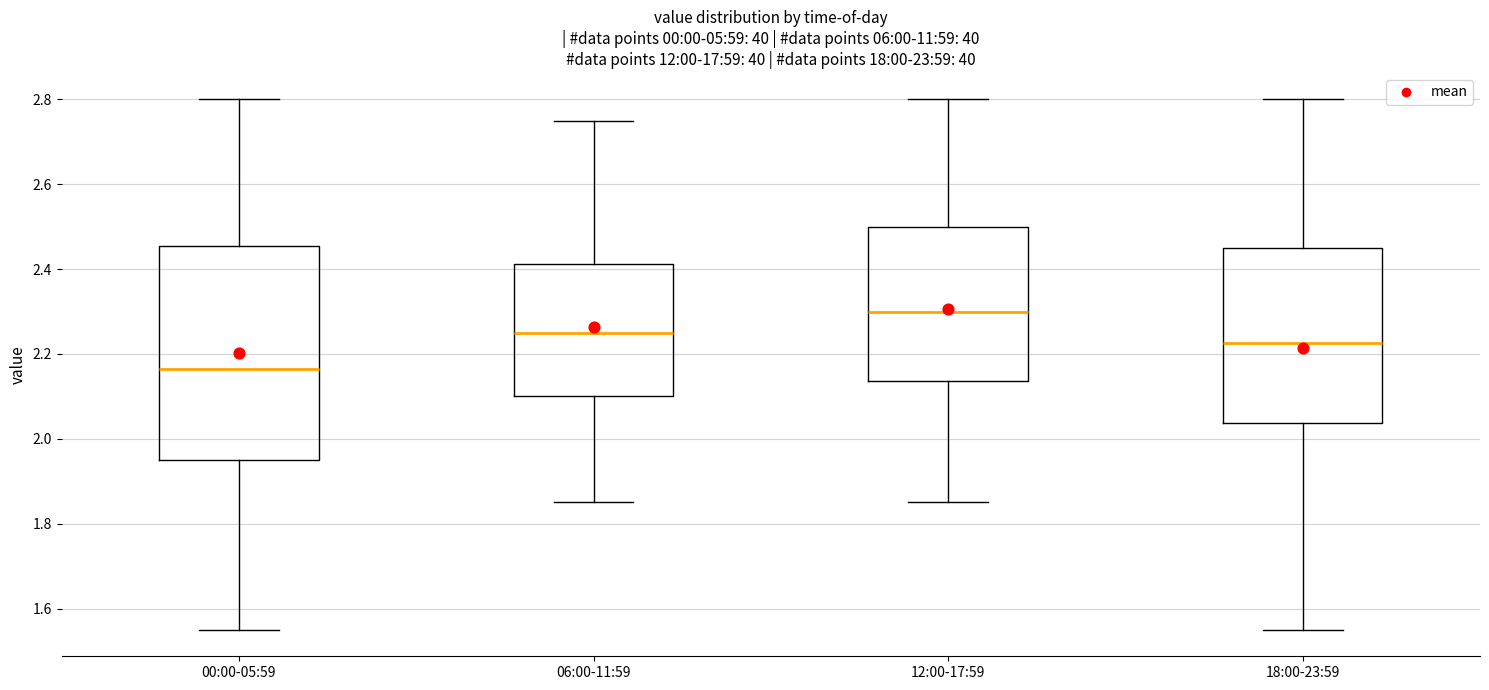

Reading left to right, read every box against the y-axis: the position of its median line, the range the box covers, and the ends of its whiskers. The values are not printed on the chart, so give them approximately, as read against the axis.

00:00-05:59: median 2.16, box 1.96 to 2.46, whiskers 1.56 to 2.80
06:00-11:59: median 2.26, box 2.10 to 2.42, whiskers 1.86 to 2.76
12:00-17:59: median 2.30, box 2.14 to 2.50, whiskers 1.86 to 2.80
18:00-23:59: median 2.22, box 2.04 to 2.46, whiskers 1.56 to 2.80